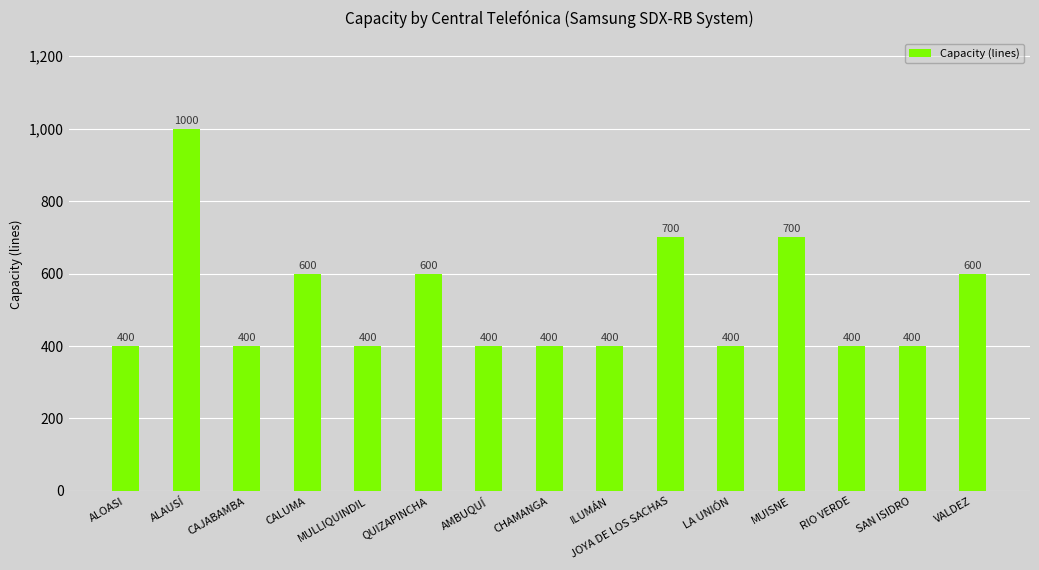

How many distinct data groups are displayed?

1